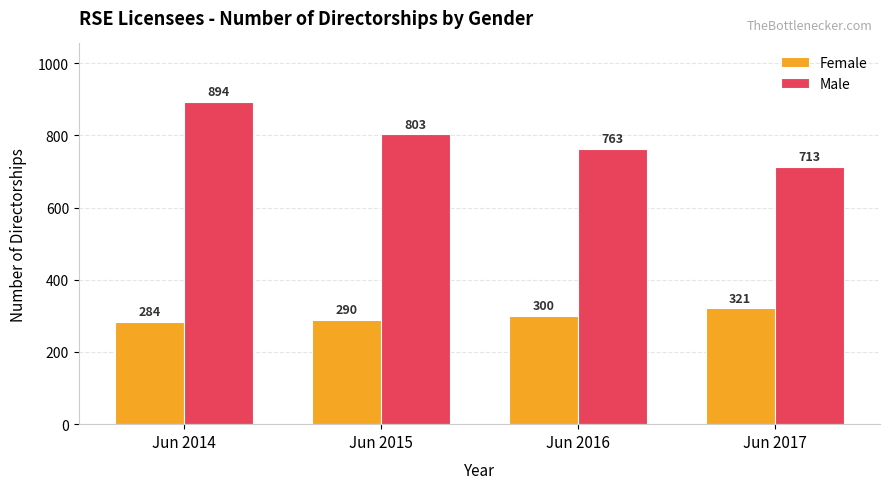

At Jun 2017, list the series in order from smallest to largest.

Female, Male